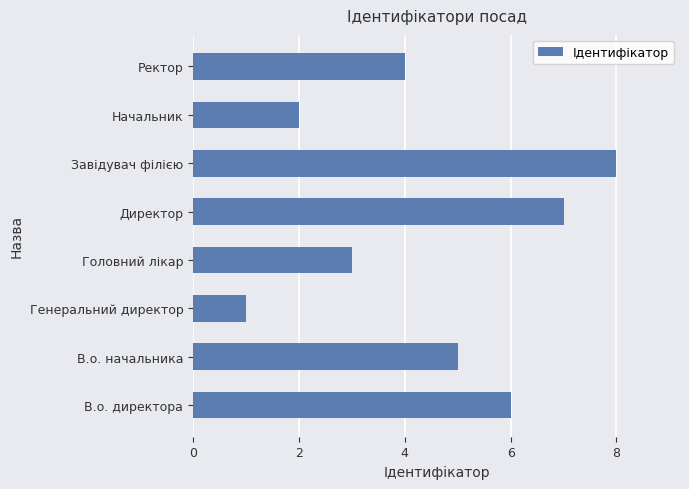

How many bars are there in total?

8